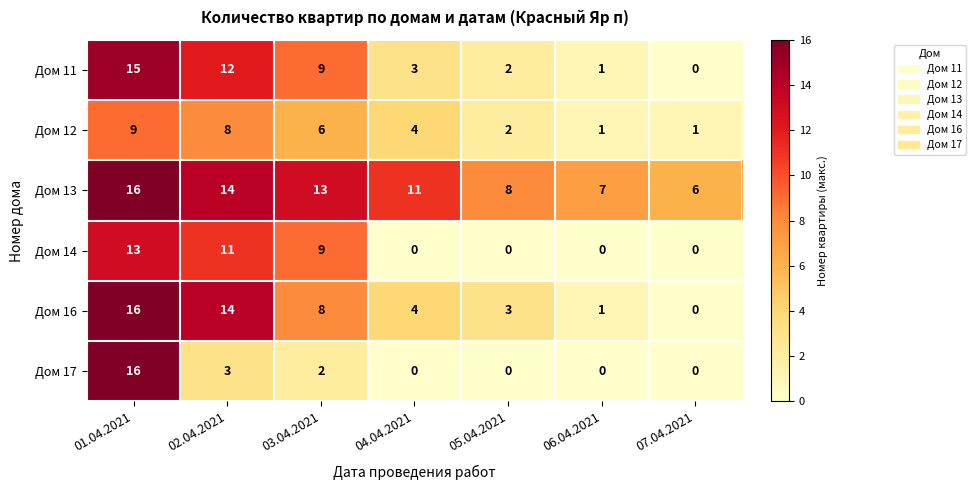

The Дом 14 series shows 11 at 02.04.2021. True or false?

True